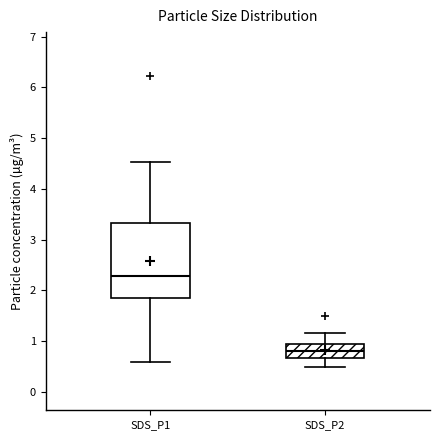

Where is the lower edge of the box for SDS_P2 on the y-axis? The values are not printed on the chart, so give them approximately, as read against the axis.

0.7